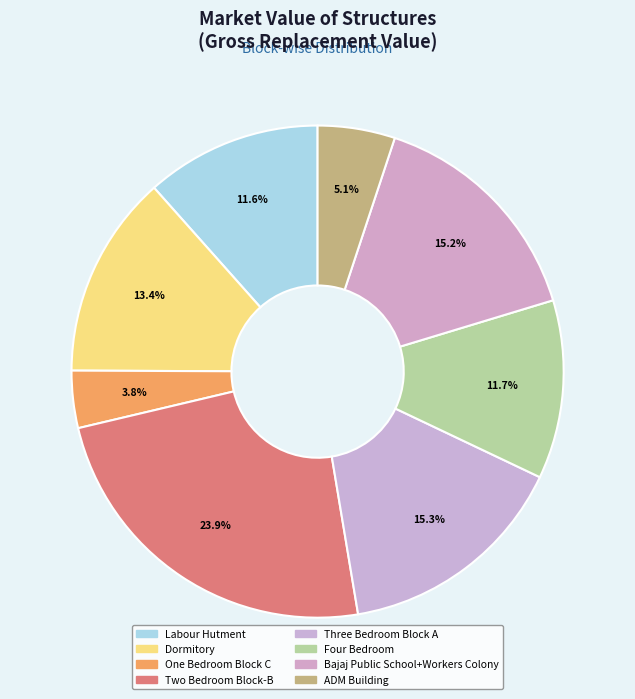

Combined, what portion of the pie is ADM Building and Three Bedroom Block A?

20.4%